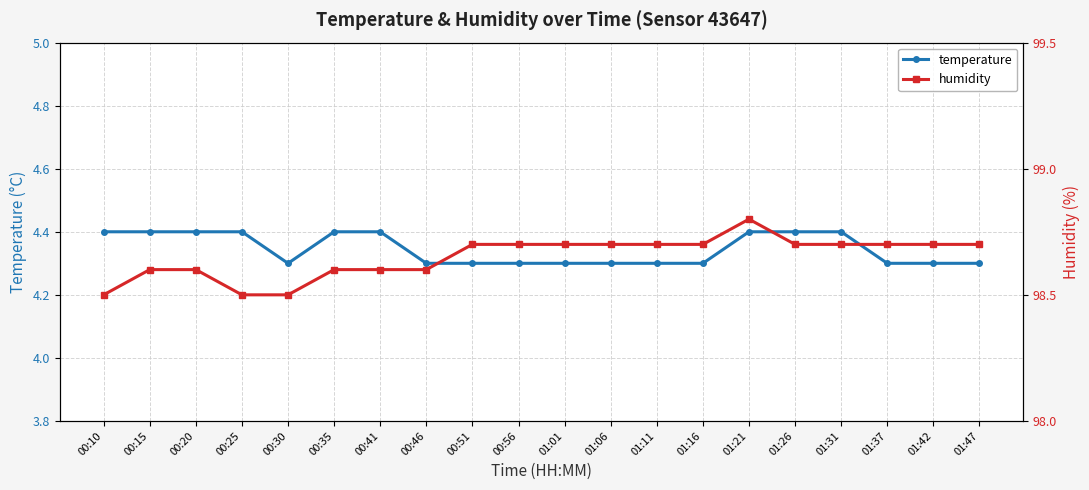

At which category is the sum across all series the highest?

01:21